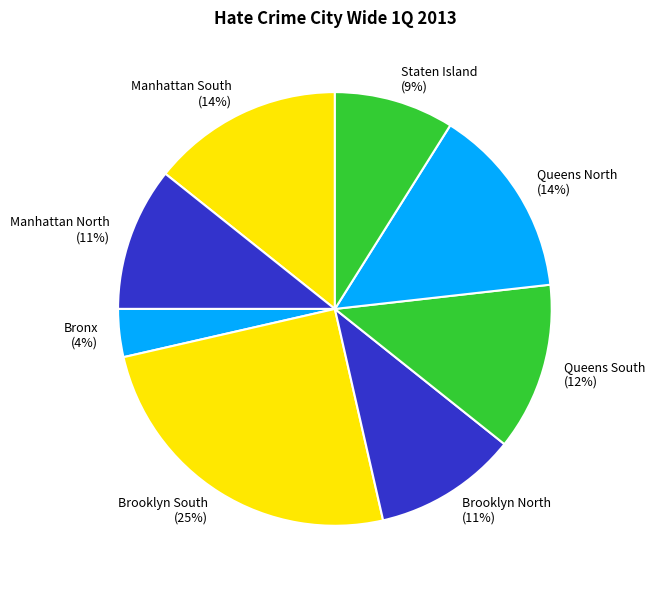

The Manhattan South slice represents 21% of the pie. True or false?

False